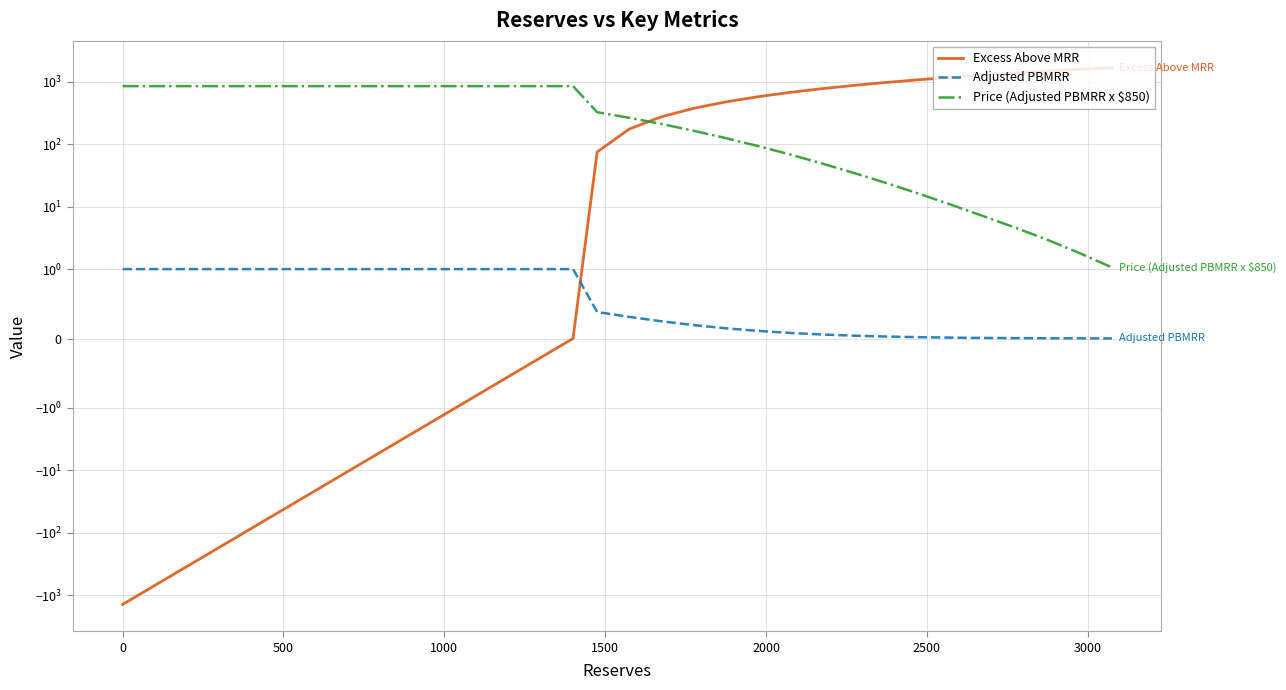

Reading left to right, list all the values displayed in this chart.

Excess Above MRR: -1400.0	0.0	75.0	175.0	275.0	375.0	475.0	575.0	675.0	775.0	875.0	975.0	1075.0	1175.0	1275.0	1375.0	1475.0	1575.0	1675.0
Adjusted PBMRR: 1.0	1.0	0.4	0.3	0.2	0.2	0.1	0.1	0.1	0.1	0.0	0.0	0.0	0.0	0.0	0.0	0.0	0.0	0.0
Price (Adjusted PBMRR x $850): 850.0	850.0	324.8	264.5	210.6	164.0	125.0	93.4	68.3	48.9	34.3	23.8	16.1	10.7	7.1	4.6	2.9	1.8	1.1